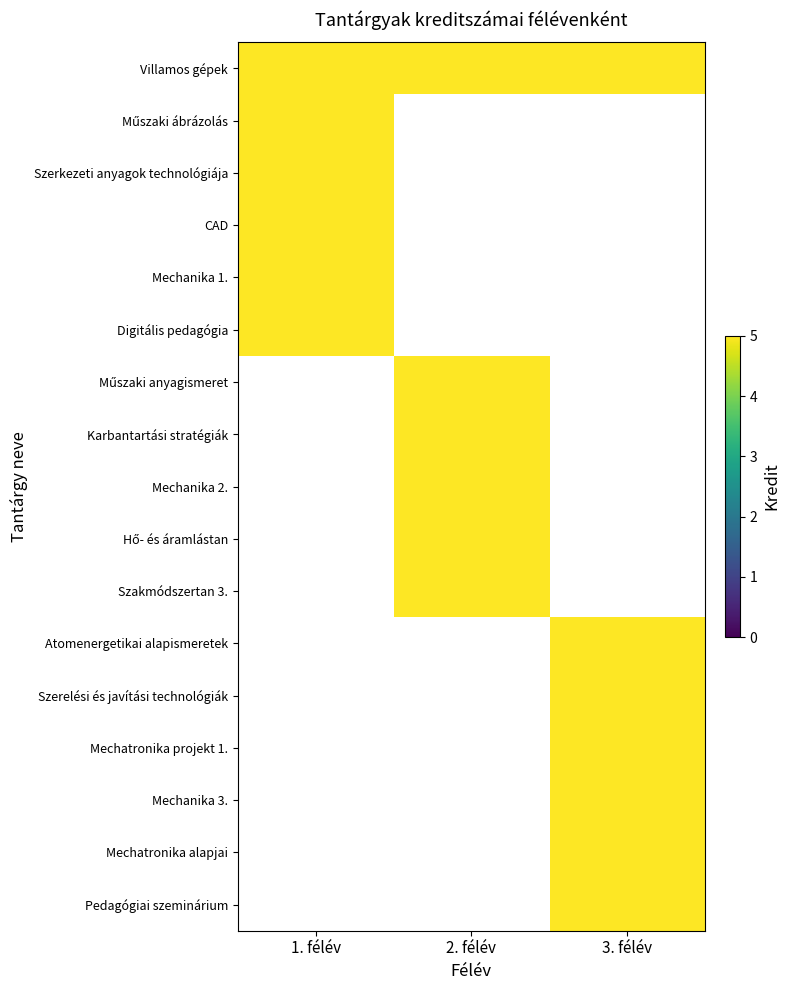

At which category is the sum across all series the highest?

2